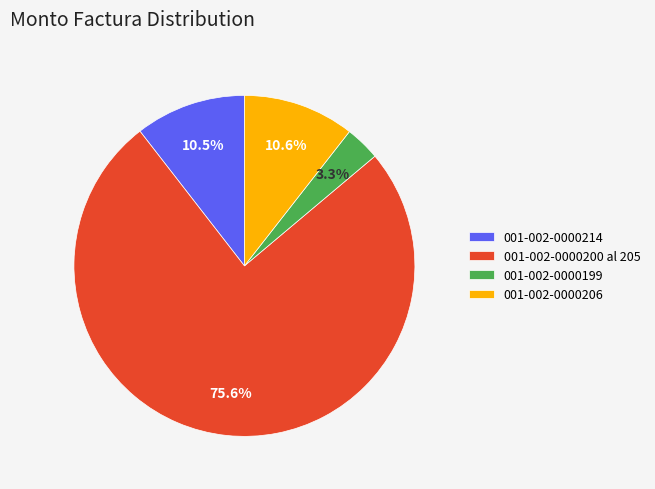

What is the ratio of the value at 001-002-0000206 to the value at 001-002-0000214?

1.0